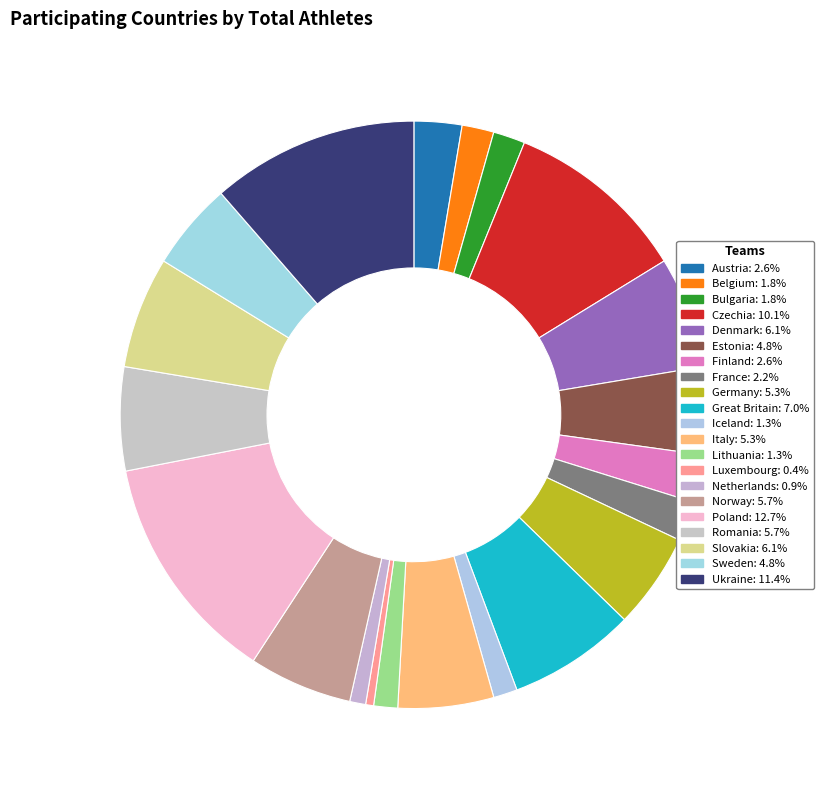

What is the smallest slice in the pie chart?

Luxembourg